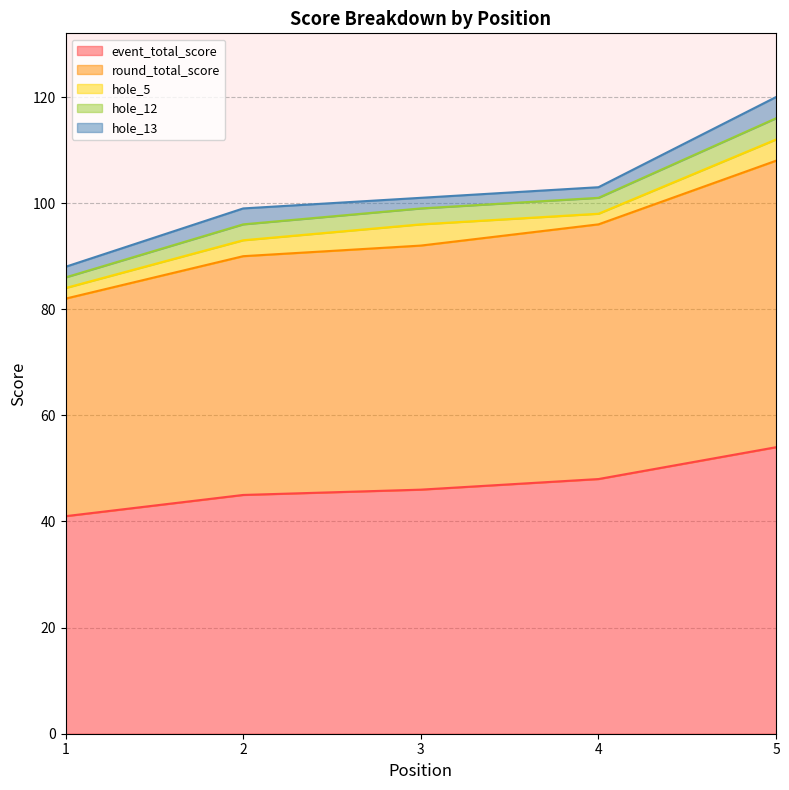

At how many categories does at least one series exceed 81?

5